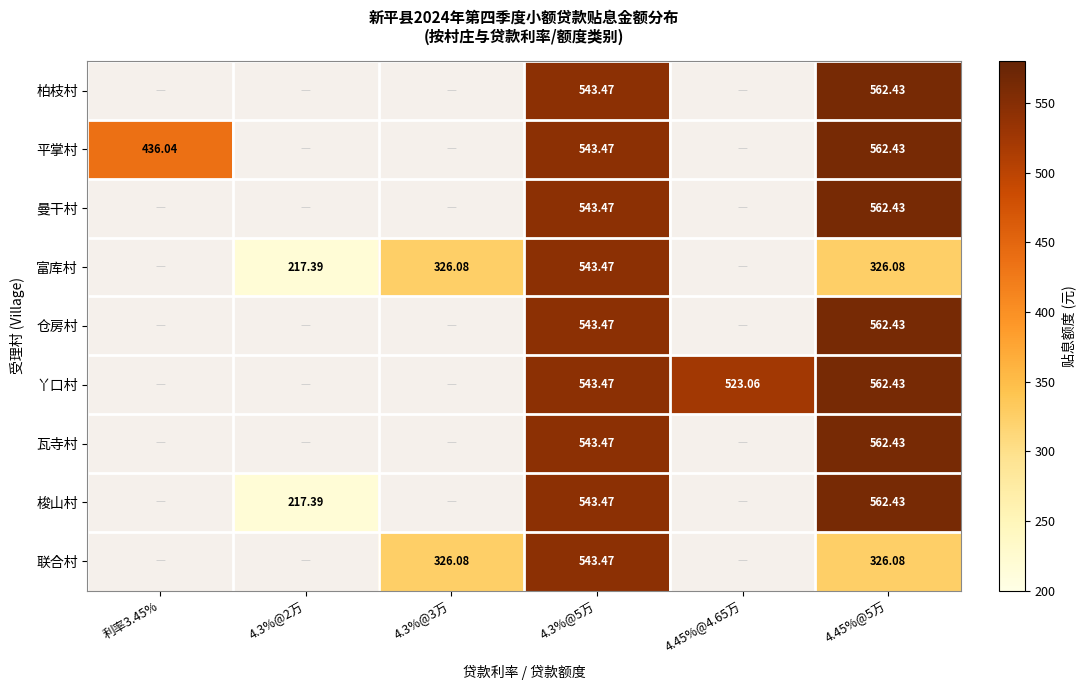

How many values in 联合村 are above zero?

3